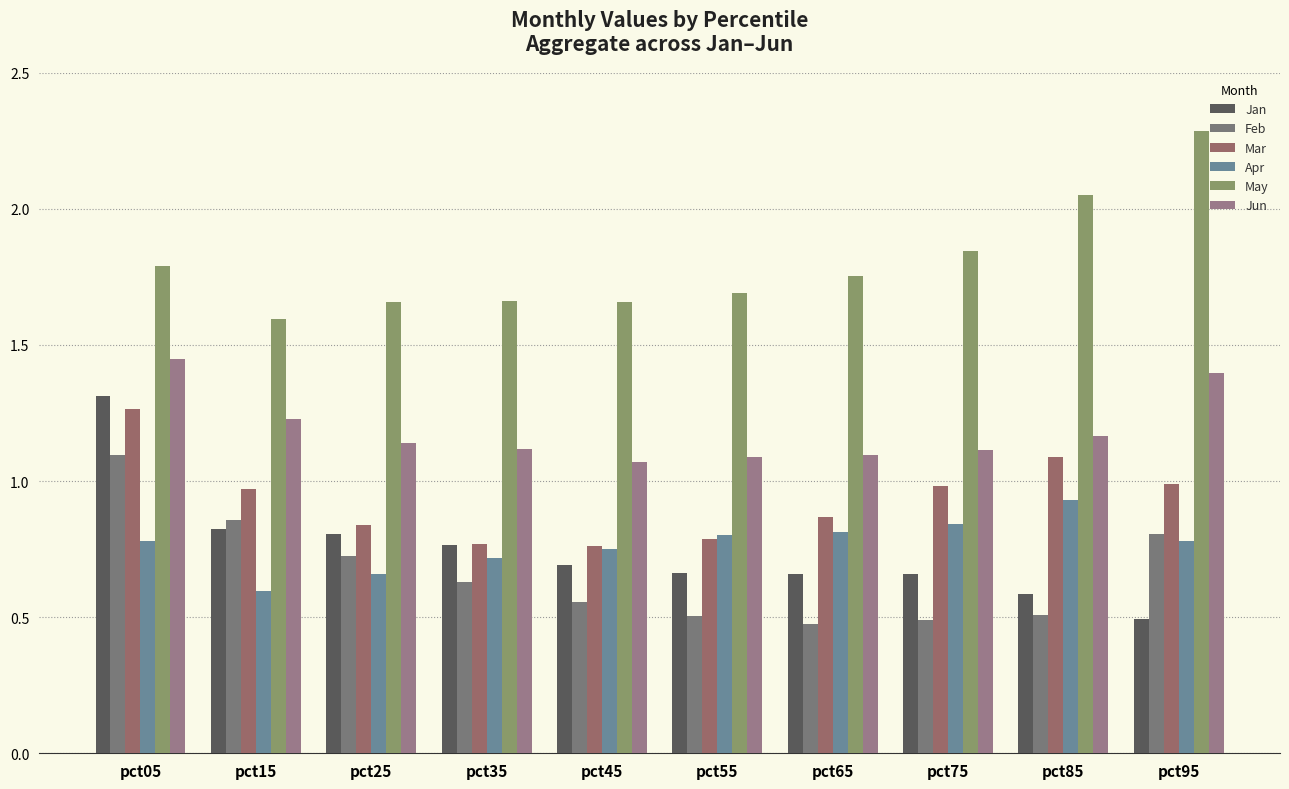

Which series changed the most between pct45 and pct85?

May